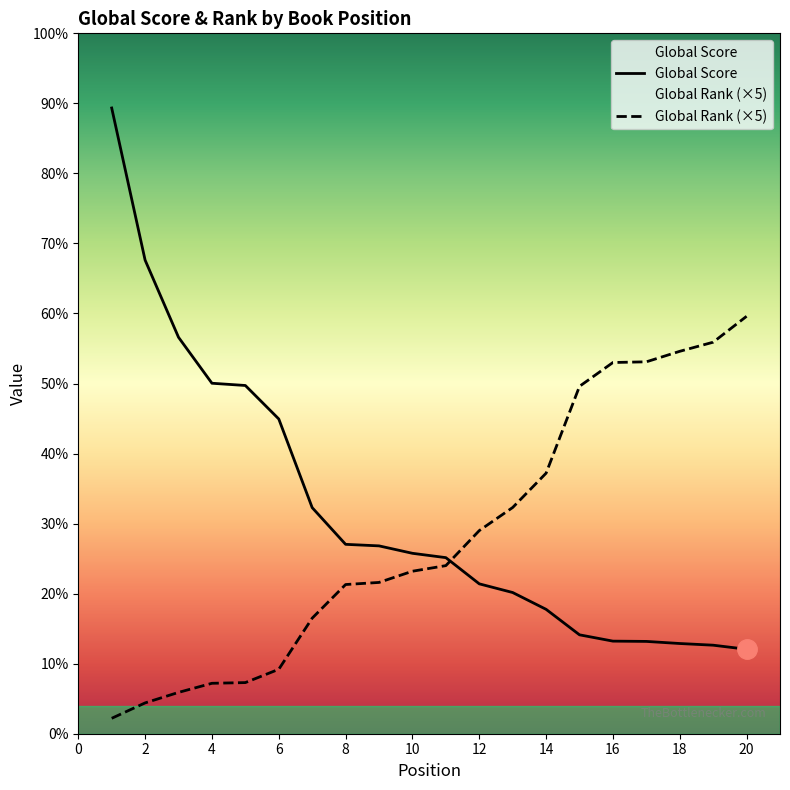

How many lines are shown in the chart?

2